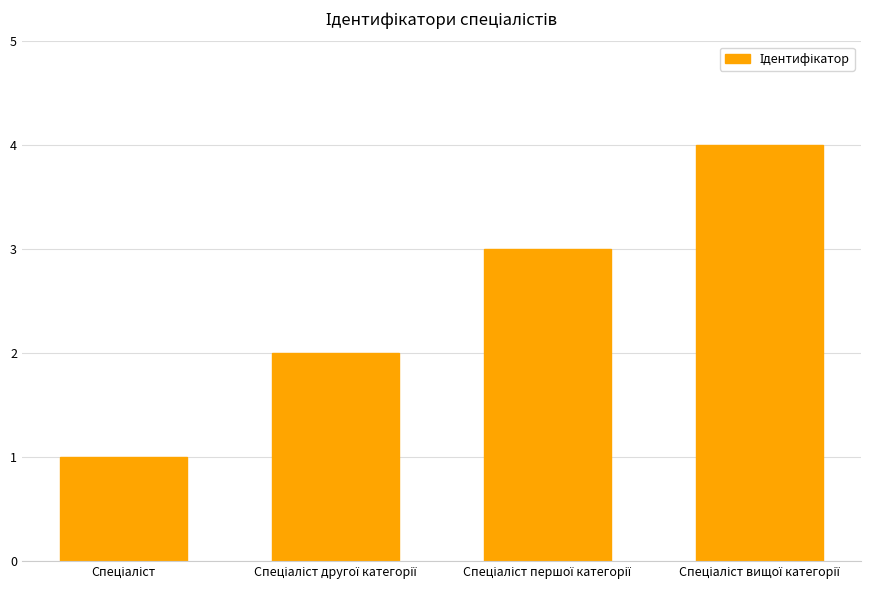

What is the minimum value shown in the chart?

1